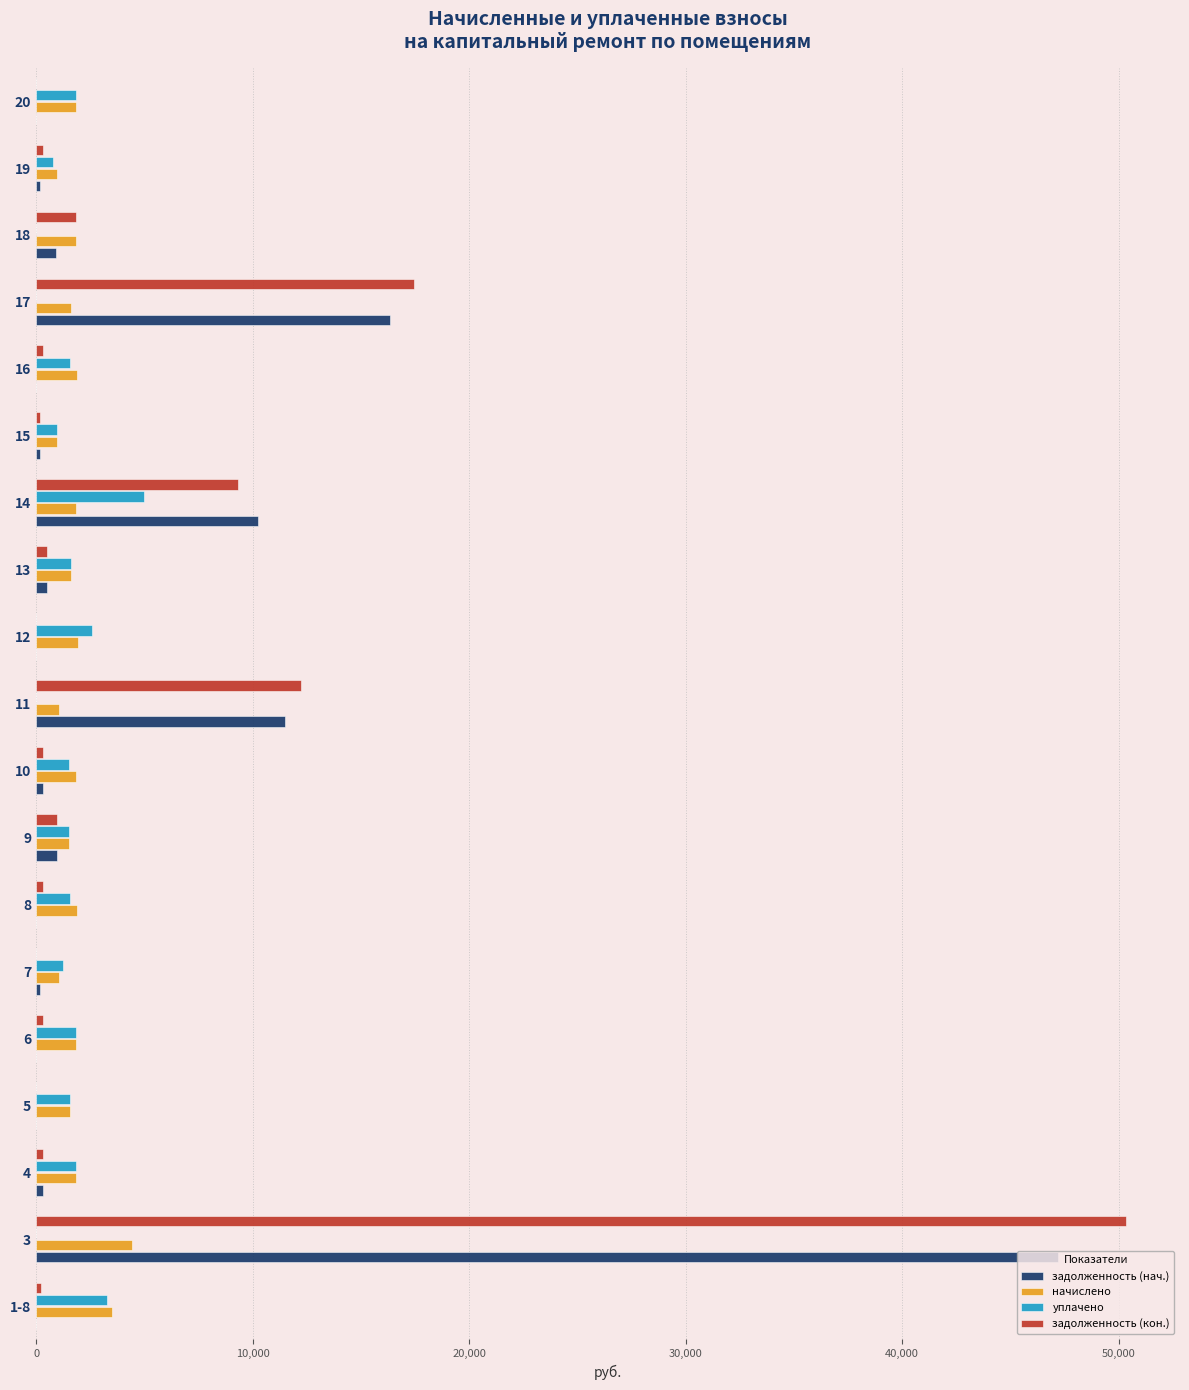

The value of начислено at 13 is 1593.2. True or false?

True